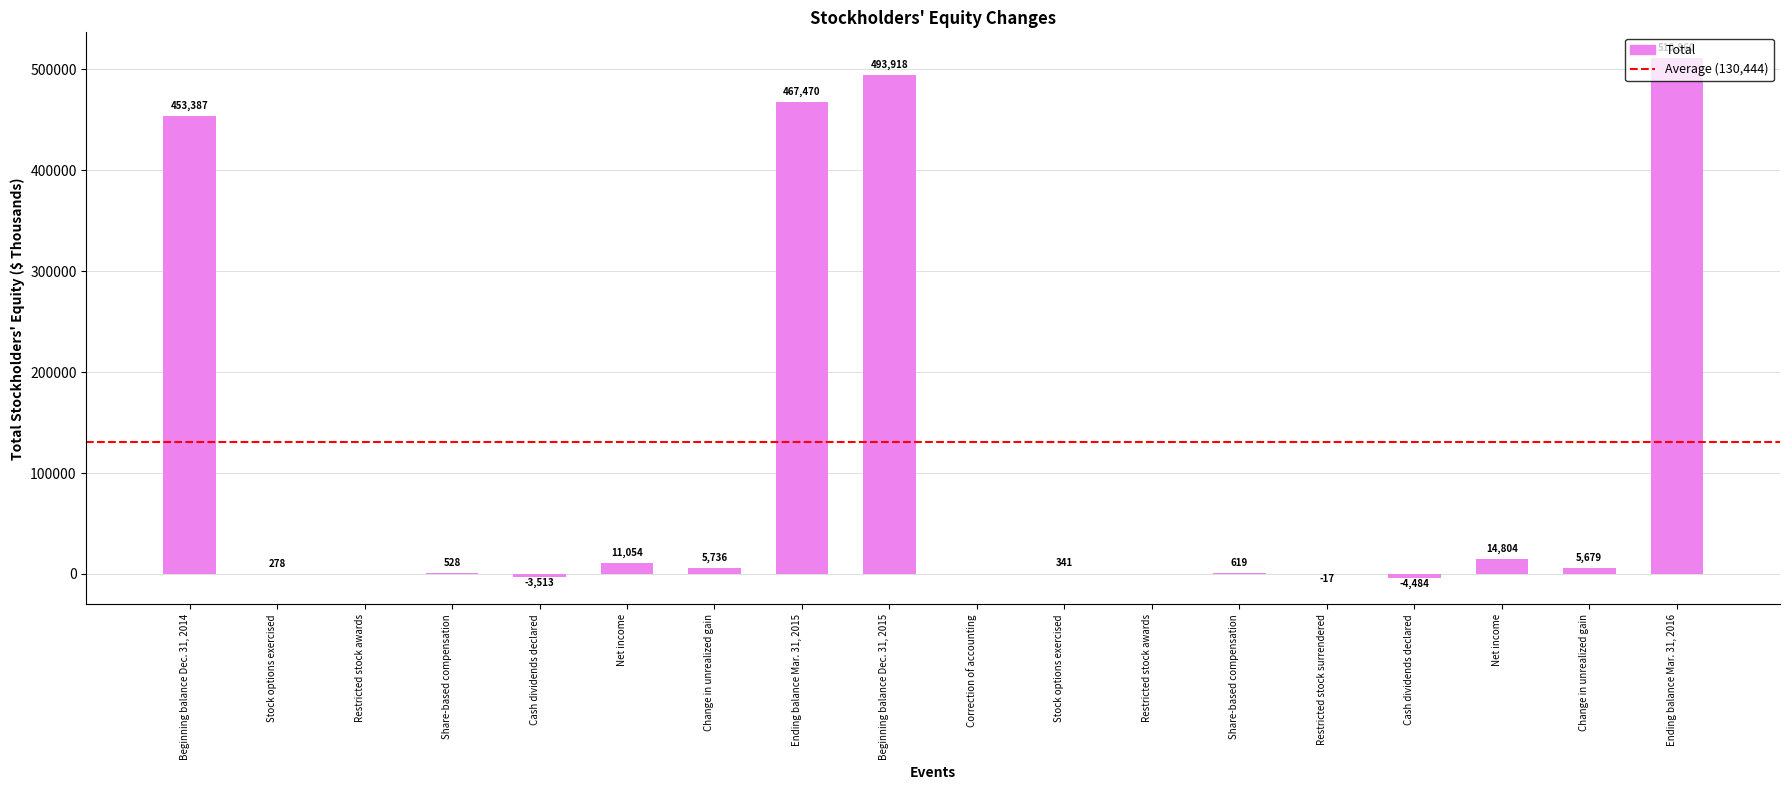

List the labels in order of value, smallest first.

Cash dividends declared, Cash dividends declared, Restricted stock surrendered, Restricted stock awards, Correction of accounting, Restricted stock awards, Stock options exercised, Stock options exercised, Share-based compensation, Share-based compensation, Change in unrealized gain, Change in unrealized gain, Net income, Net income, Beginning balance Dec. 31, 2014, Ending balance Mar. 31, 2015, Beginning balance Dec. 31, 2015, Ending balance Mar. 31, 2016